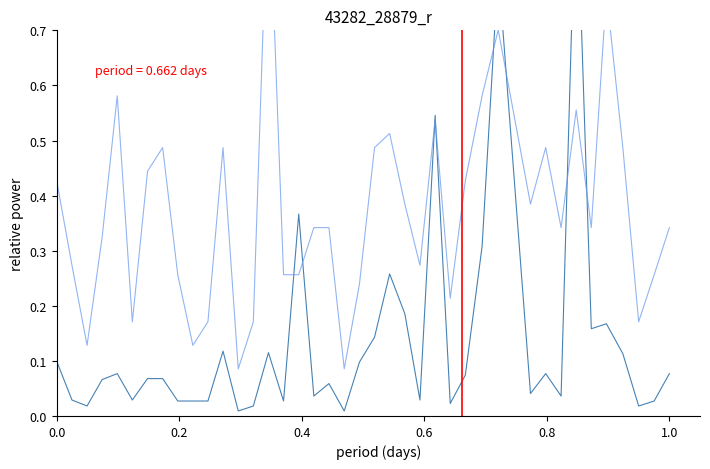

The value of P1 at 36 is 0.2. True or false?

False